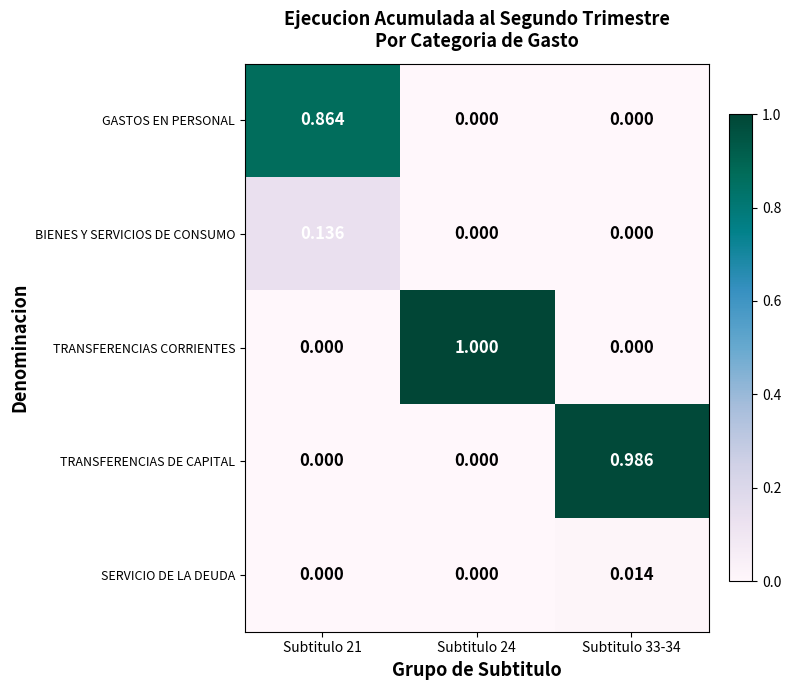

Which series has the largest total across all categories?

TRANSFERENCIAS CORRIENTES